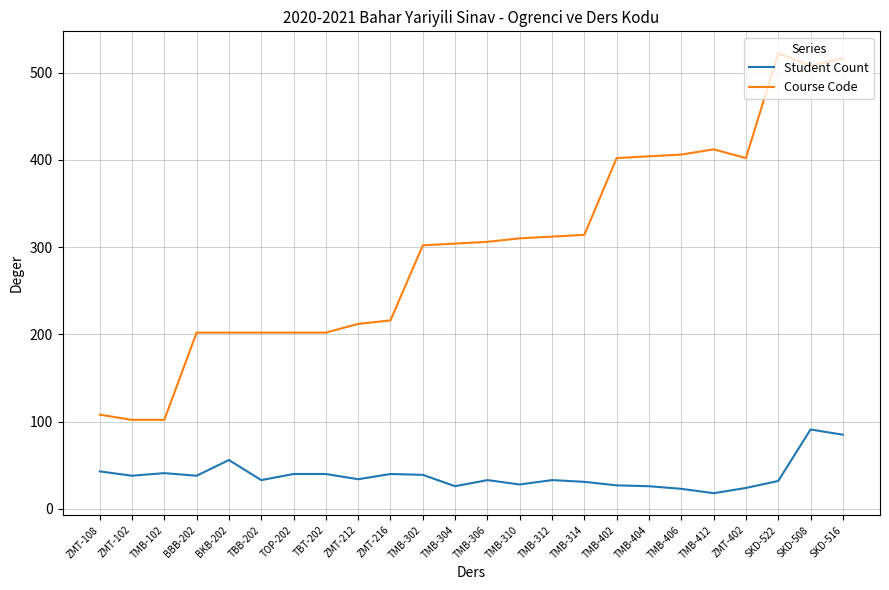

How many categories are shown in the chart?

24